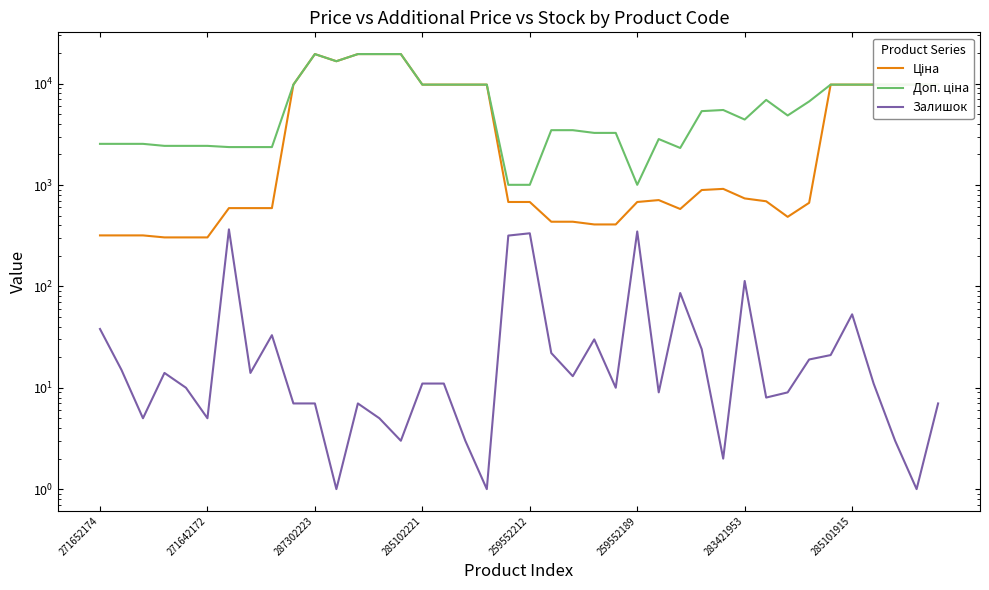

What is the difference between the highest and lowest values at 22?

3461.1